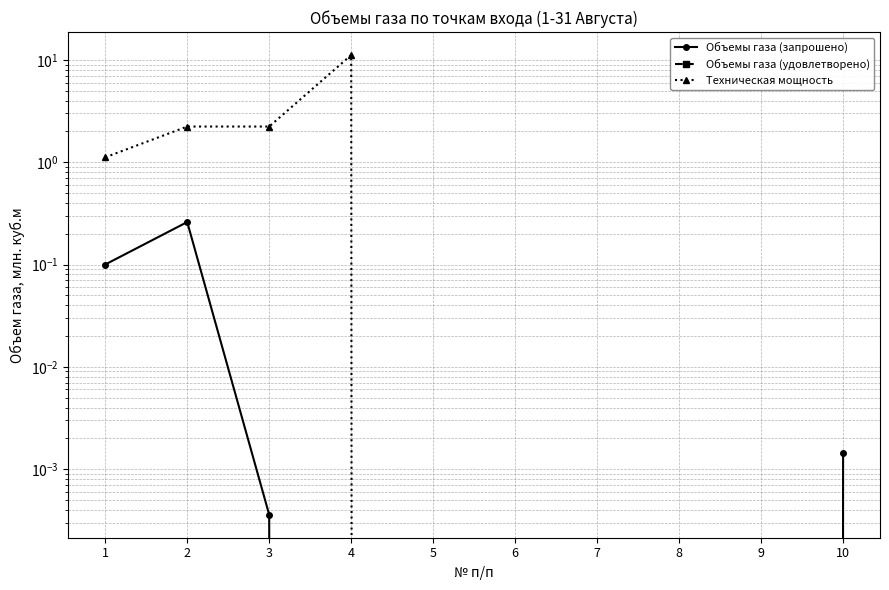

At how many categories does at least one series exceed 2?

3